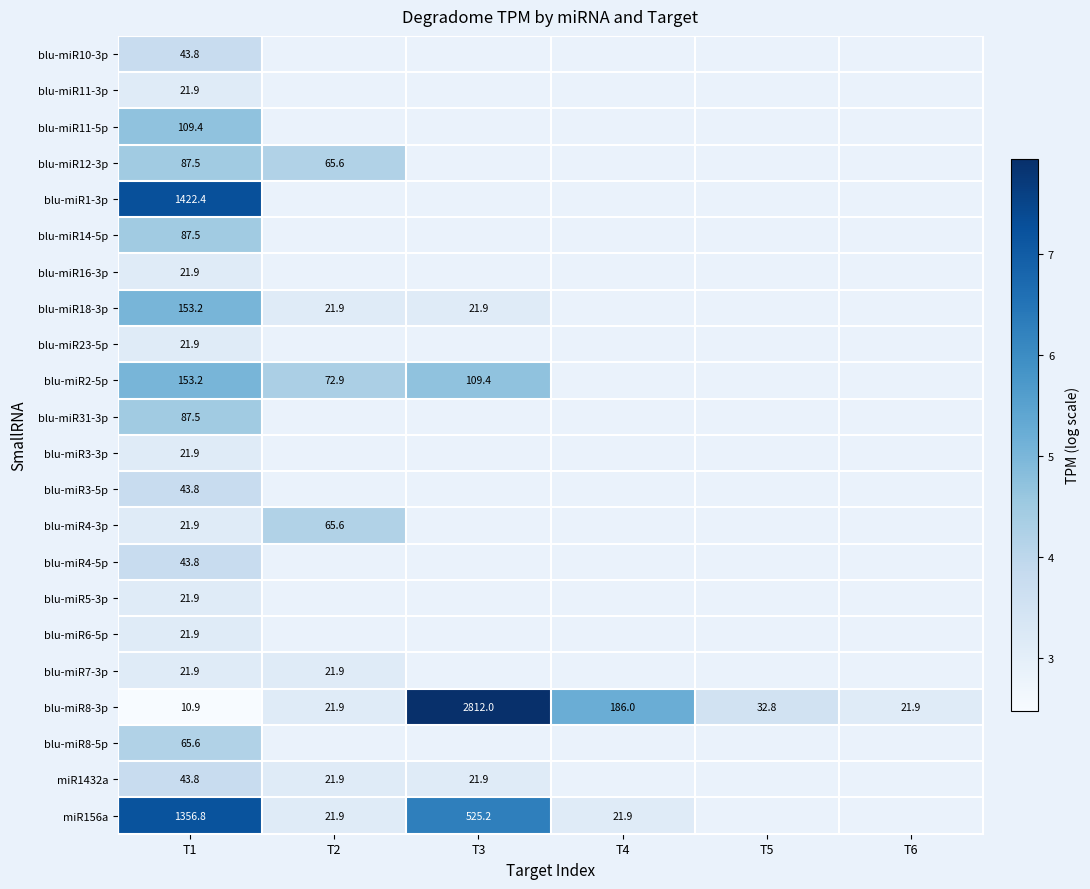

Rank the series by their maximum value, from highest to lowest.

blu-miR8-3p, blu-miR1-3p, miR156a, blu-miR18-3p, blu-miR2-5p, blu-miR11-5p, blu-miR12-3p, blu-miR14-5p, blu-miR31-3p, blu-miR4-3p, blu-miR8-5p, blu-miR10-3p, blu-miR3-5p, blu-miR4-5p, miR1432a, blu-miR11-3p, blu-miR16-3p, blu-miR23-5p, blu-miR3-3p, blu-miR5-3p, blu-miR6-5p, blu-miR7-3p